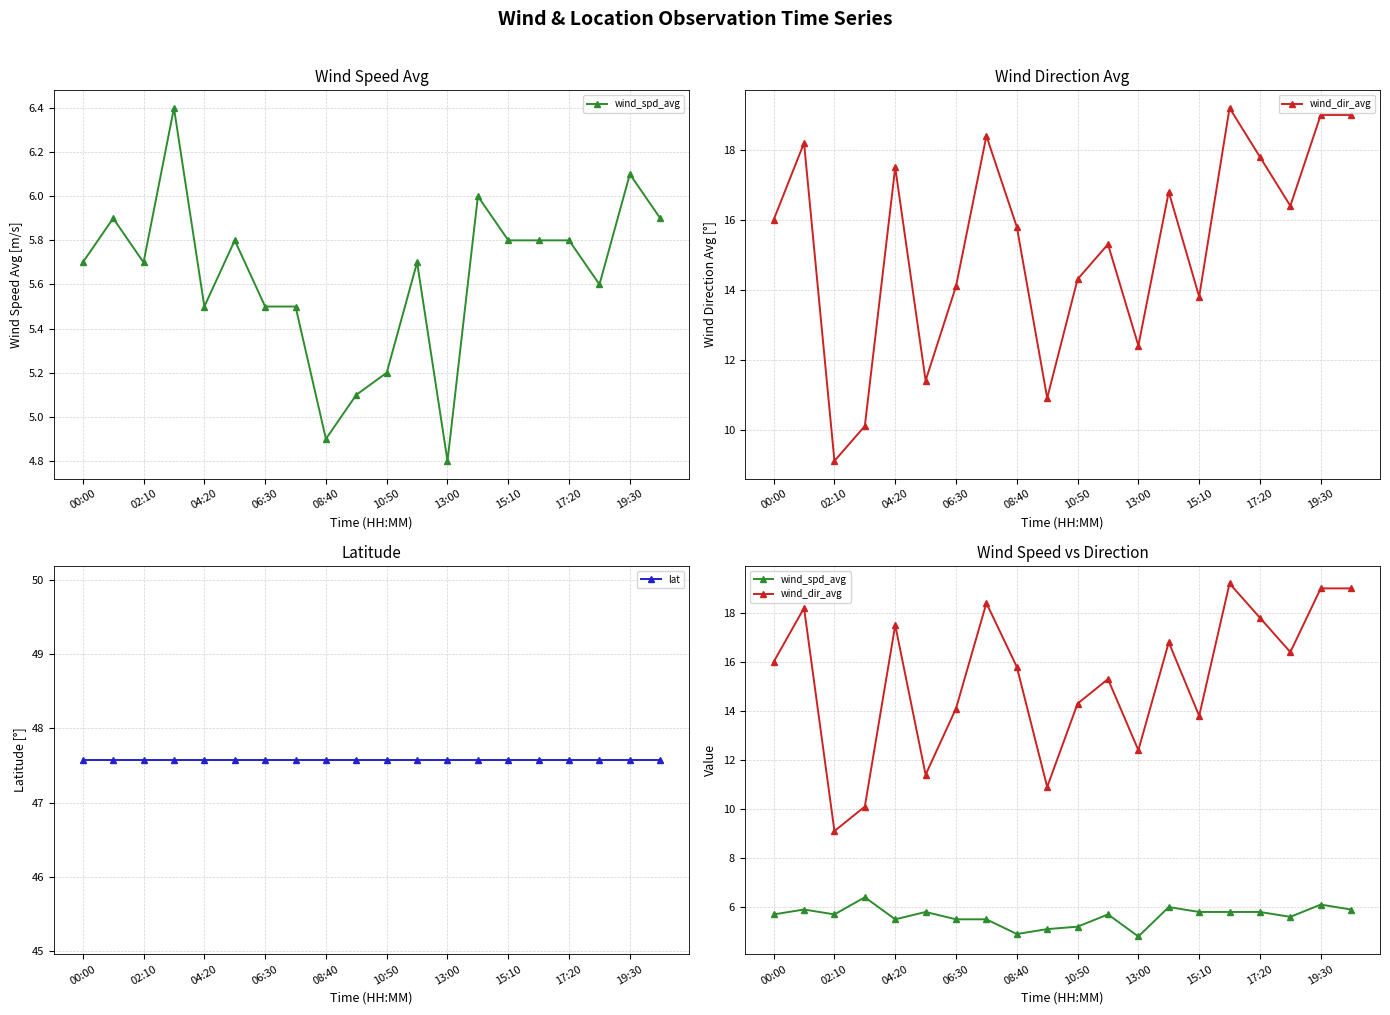

What value does the wind_spd_avg series have at 15:10?

5.8